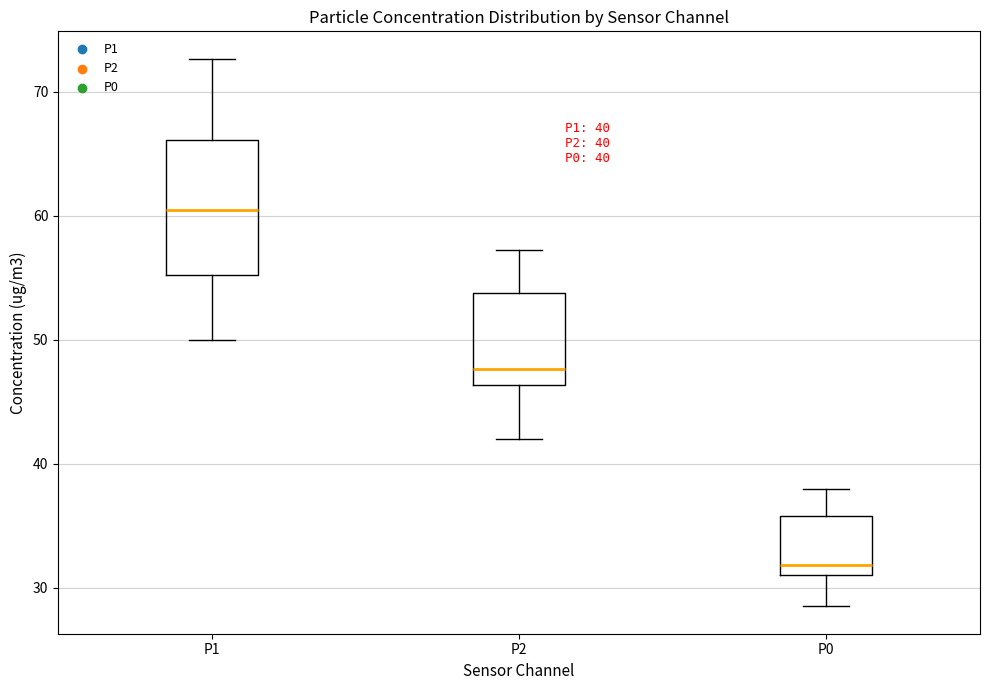

Which box is the tallest, from its lower edge to its upper edge?

P1